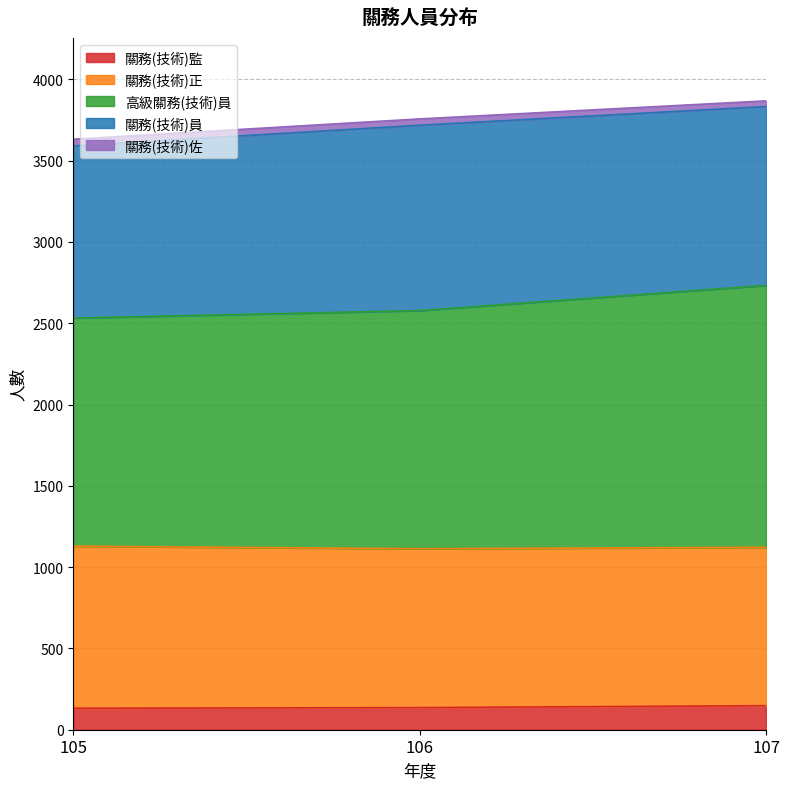

How many data points in 關務(技術)監 are above 136?

1